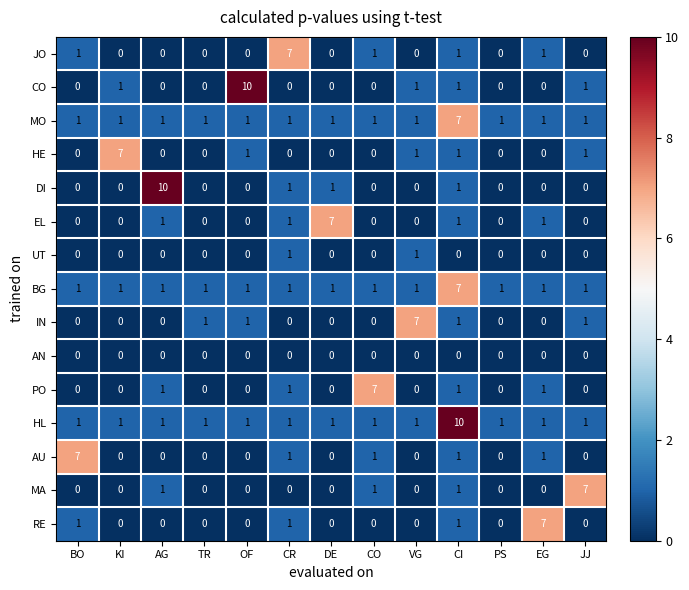

The HE series shows 0 at DE. True or false?

True